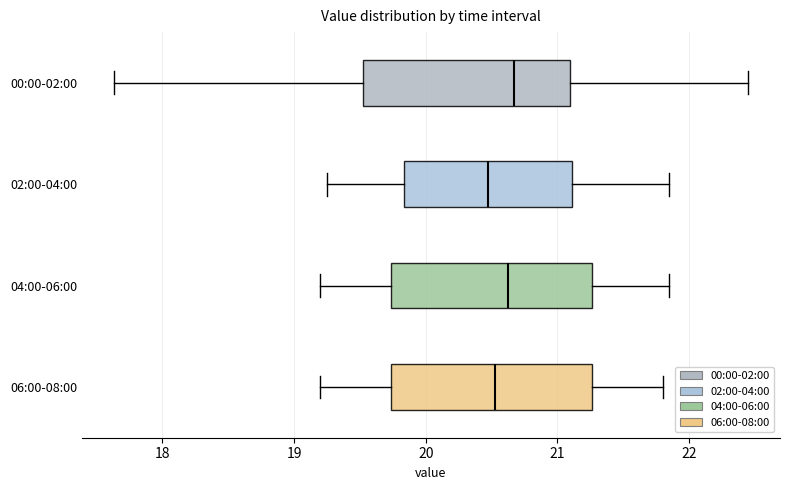

Where does the right whisker of the box for 02:00-04:00 end on the x-axis? The values are not printed on the chart, so give them approximately, as read against the axis.

21.9